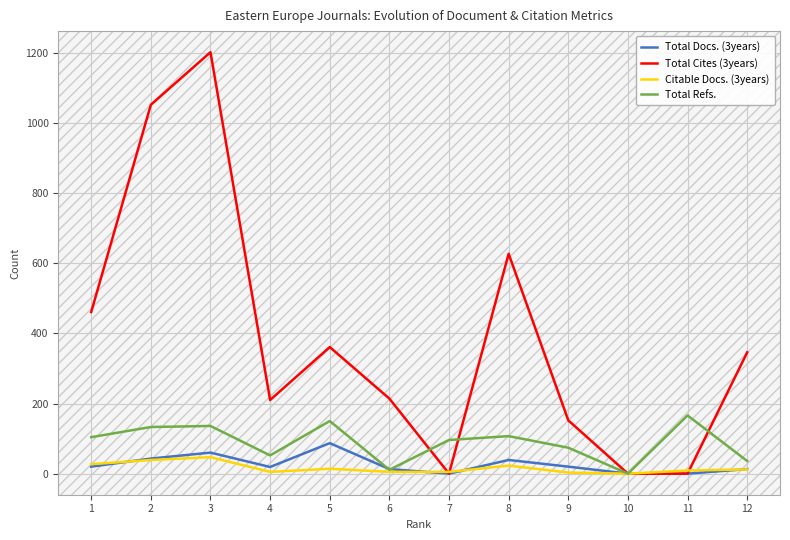

Is the value of Total Docs. (3years) at 7 greater than the value of Total Cites (3years) at 3?

No